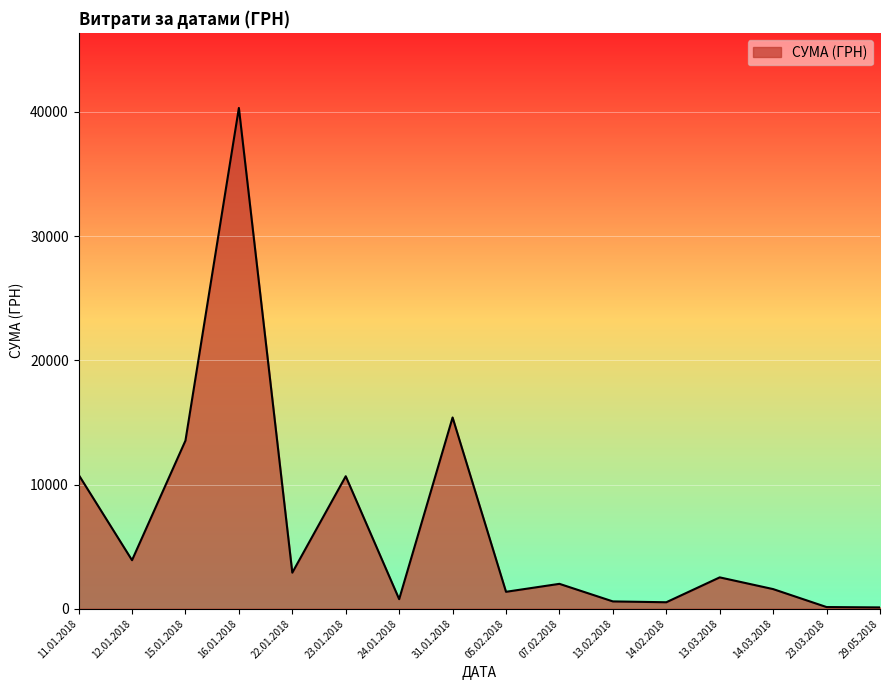

What is the ratio of the value at 12.01.2018 to the value at 13.03.2018?

1.5